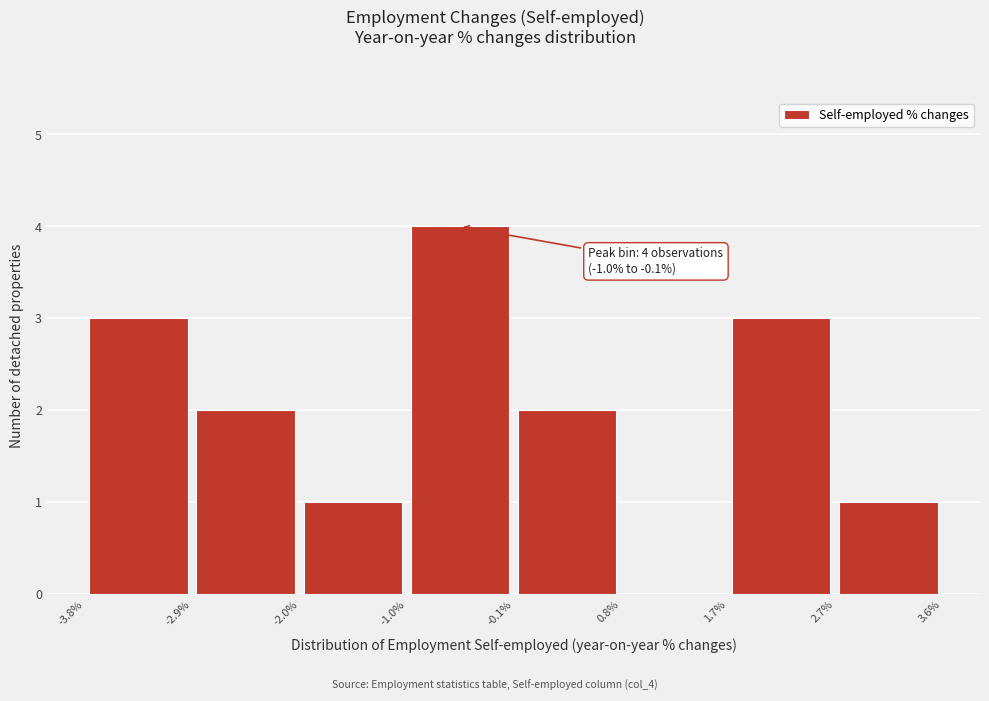

Over which range of the x-axis is the bar tallest?

-1.0% to -0.1%